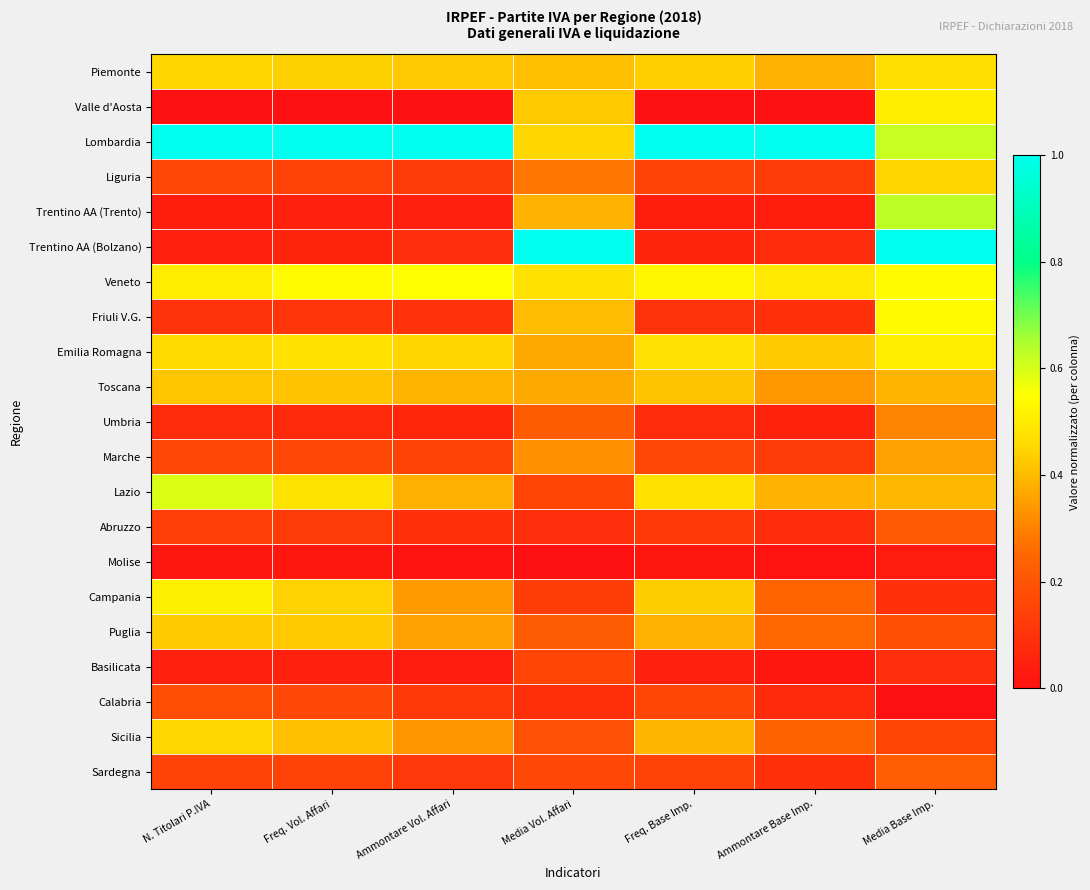

Rank the series at Ammontare Base Imp. from lowest to highest value.

Valle d'Aosta, Molise, Basilicata, Trentino AA (Trento), Umbria, Calabria, Abruzzo, Trentino AA (Bolzano), Sardegna, Friuli V.G., Marche, Liguria, Sicilia, Campania, Puglia, Toscana, Piemonte, Lazio, Emilia Romagna, Veneto, Lombardia